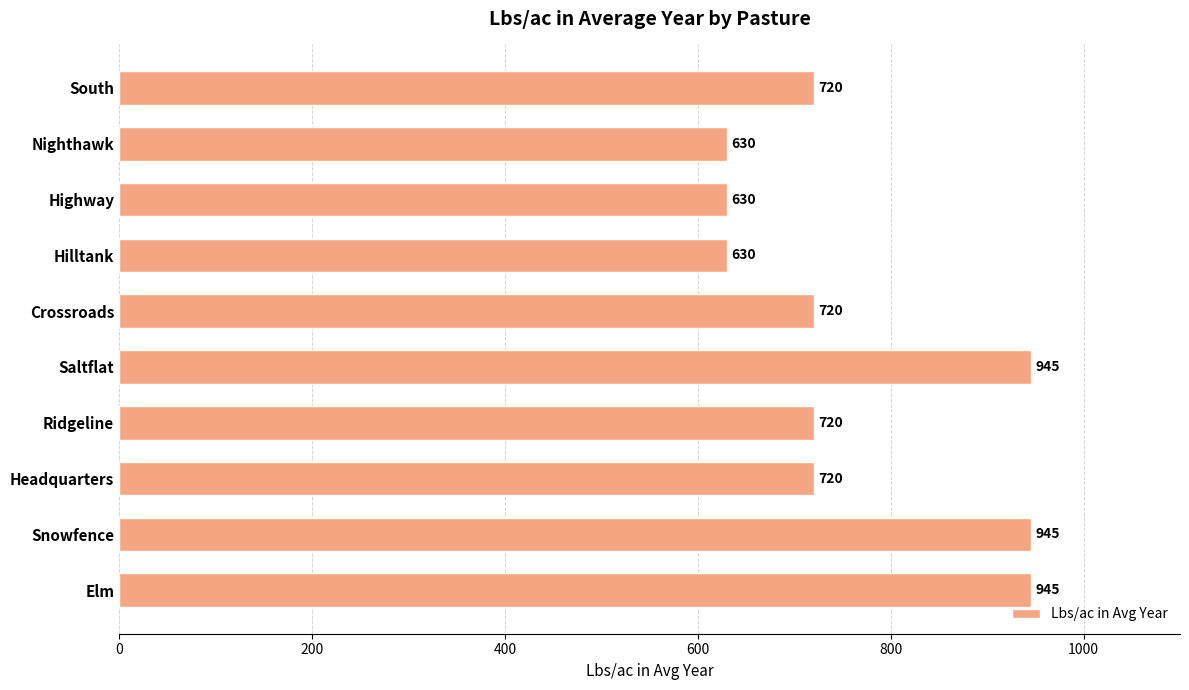

What is the change in value from Elm to Nighthawk?

-315